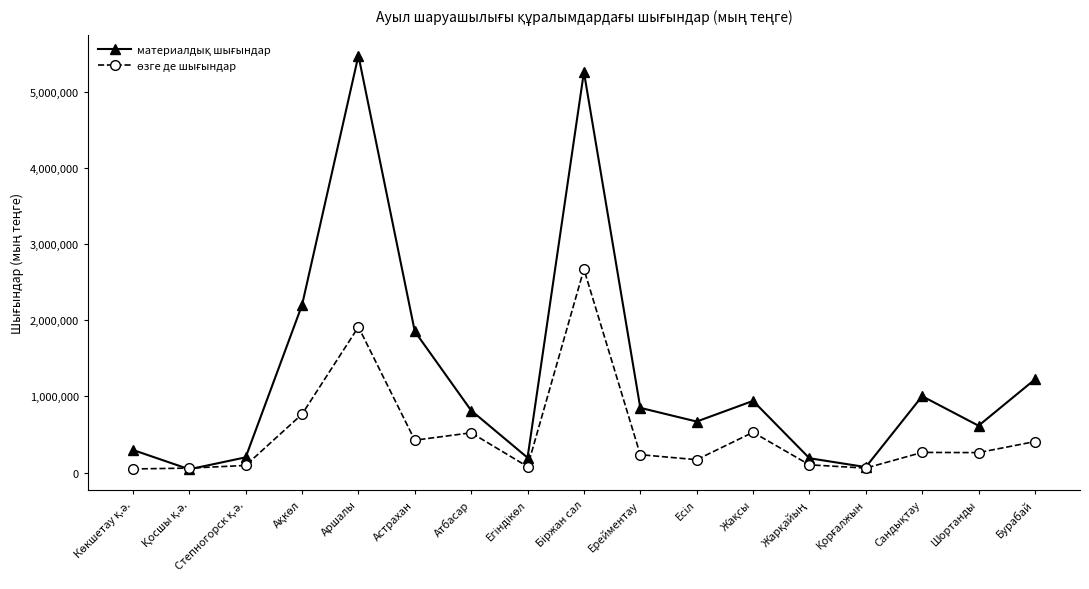

What is the label of the 6th point from the left?

Астрахан